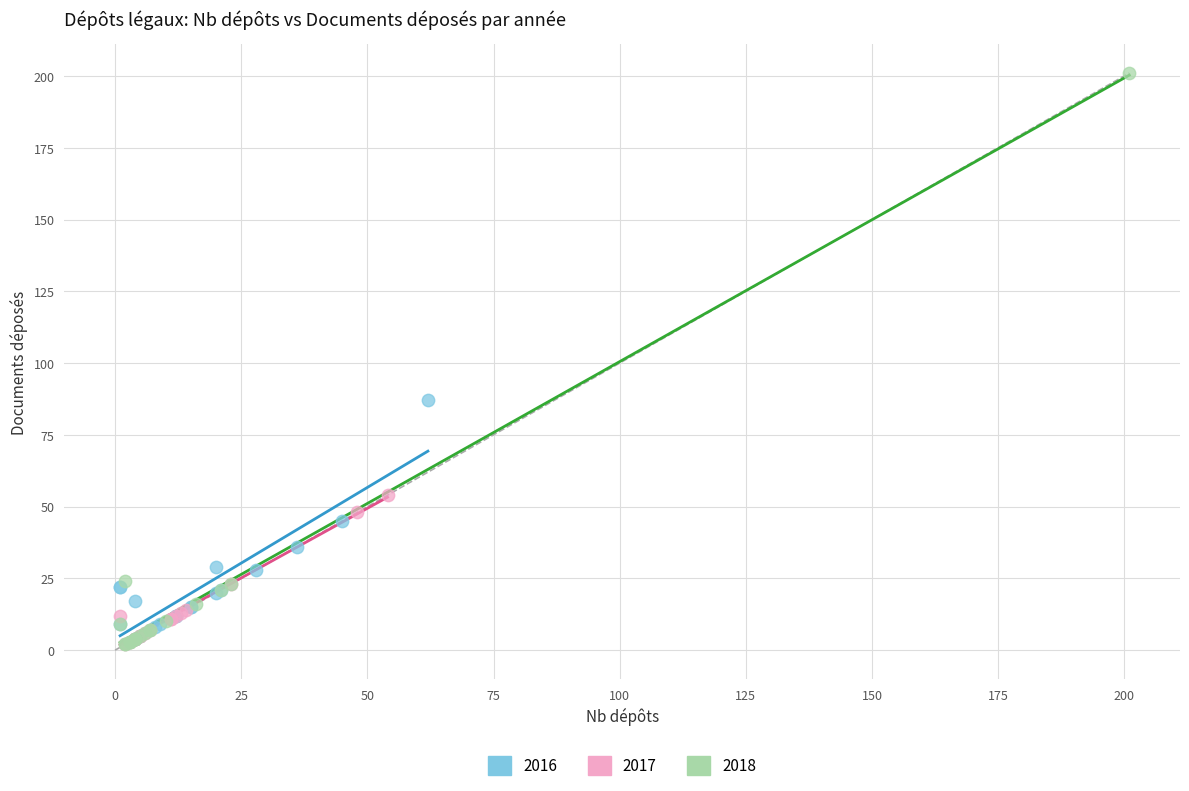

Which series reaches the maximum Y coordinate?

2018